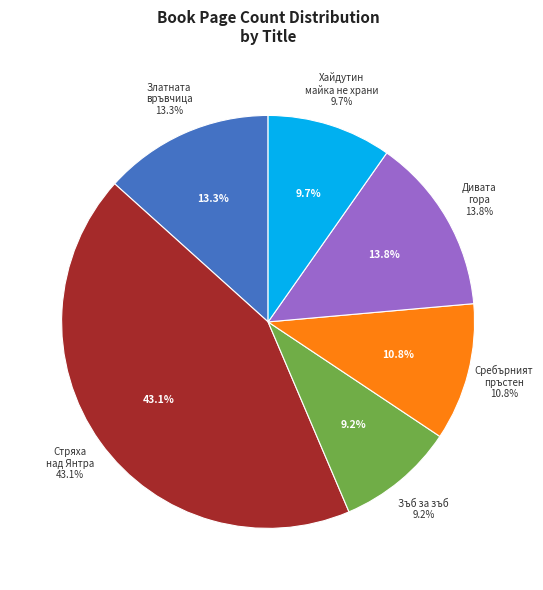

Does any single category account for the majority?

No